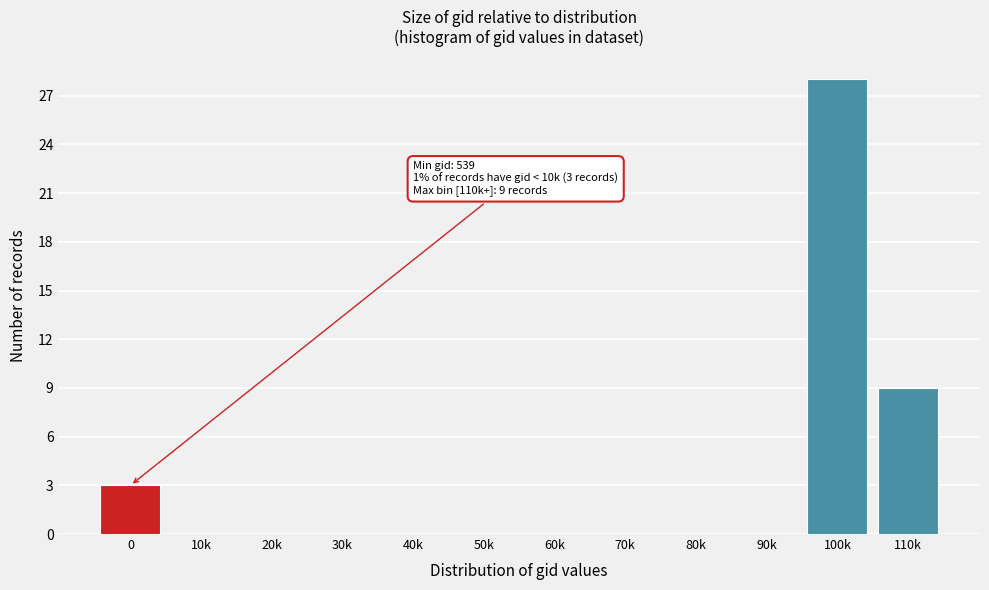

Reading right to left, list all the values displayed in this chart.

110k=9	100k=28	90k=0	80k=0	70k=0	60k=0	50k=0	40k=0	30k=0	20k=0	10k=0	0=3